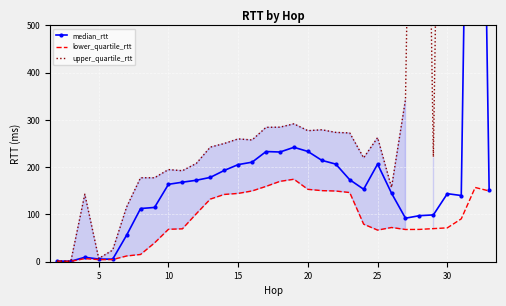

At which category is the sum across all series the highest?

30